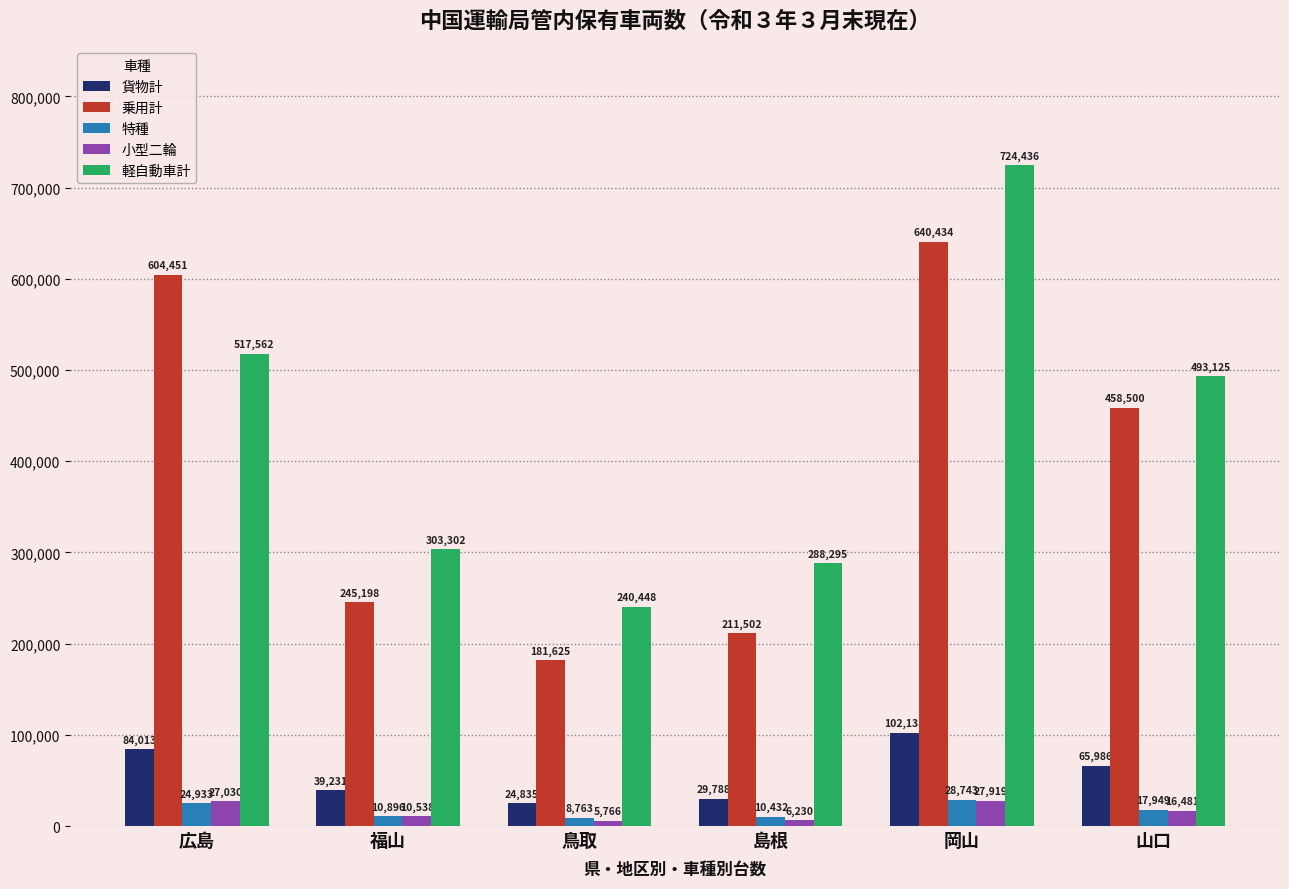

At 鳥取, list the series in order from smallest to largest.

小型二輪, 特種, 貨物計, 乗用計, 軽自動車計